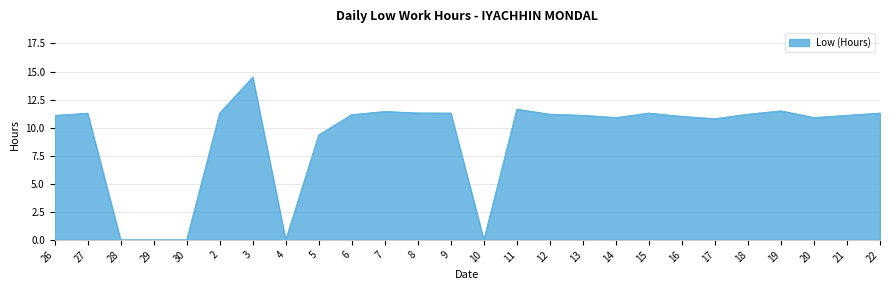

What position from the left is 15?

19